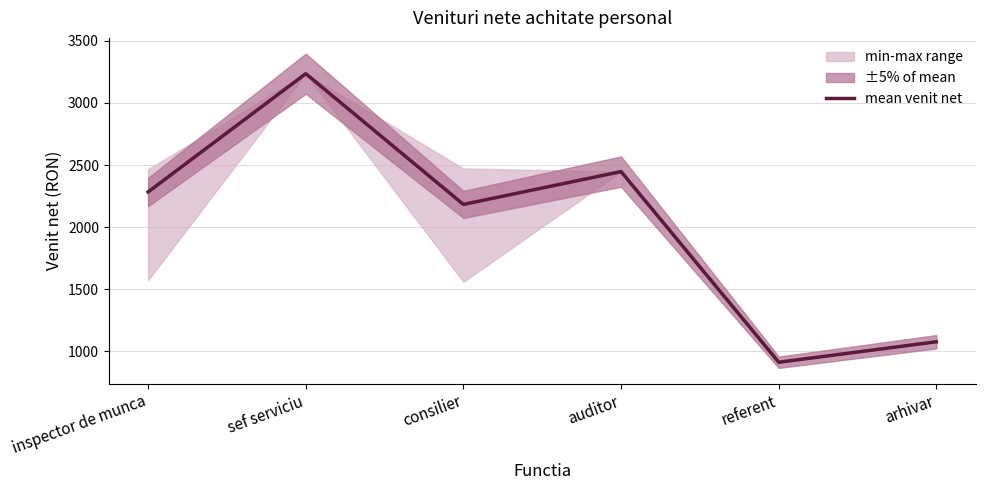

The value at auditor is 816.8. True or false?

False